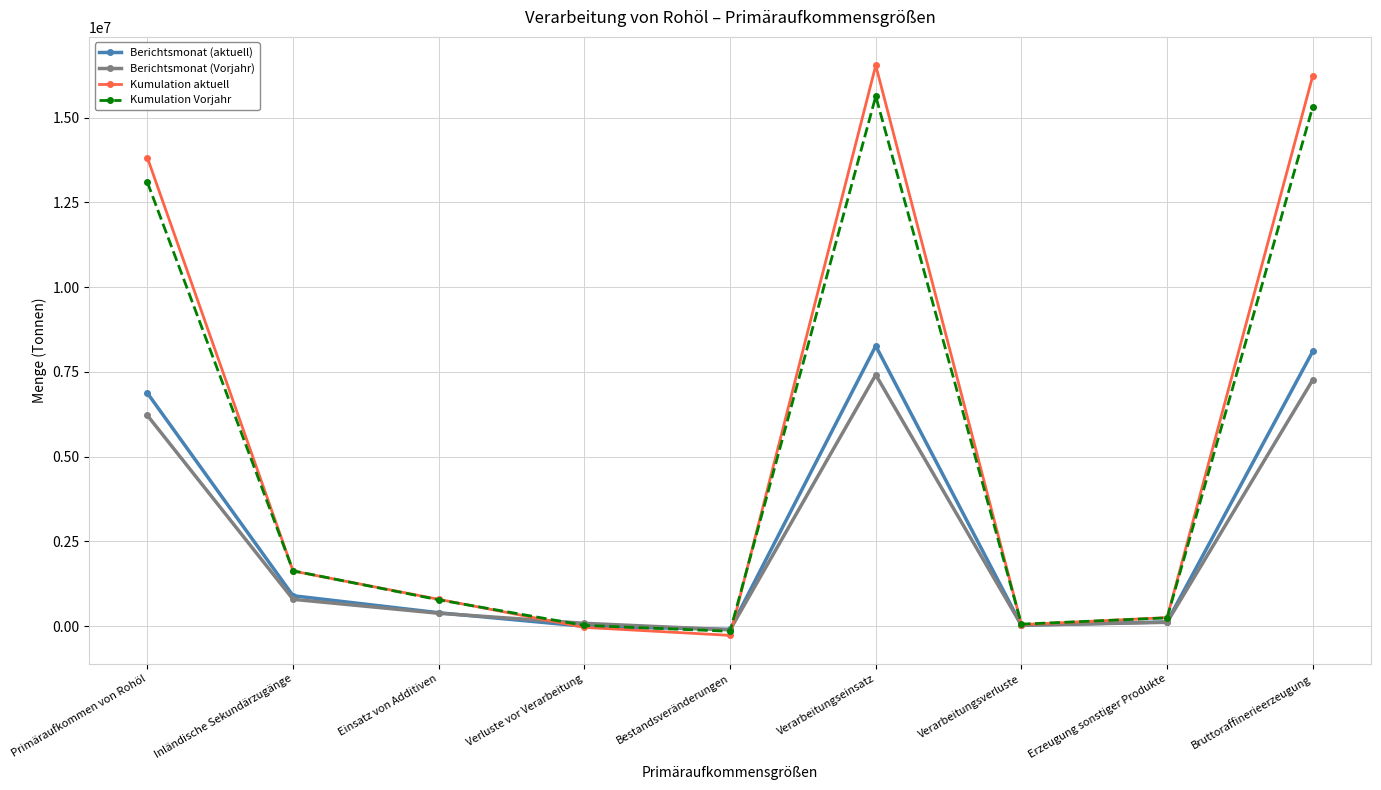

The Berichtsmonat (Vorjahr) series shows 6217826 at Primäraufkommen von Rohöl. True or false?

True